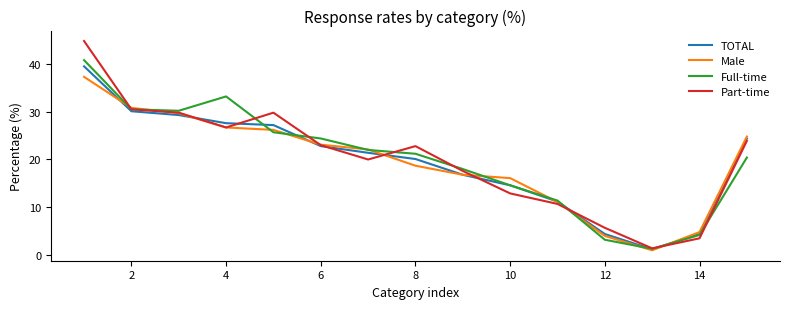

Which series has the largest range (max minus min)?

Part-time